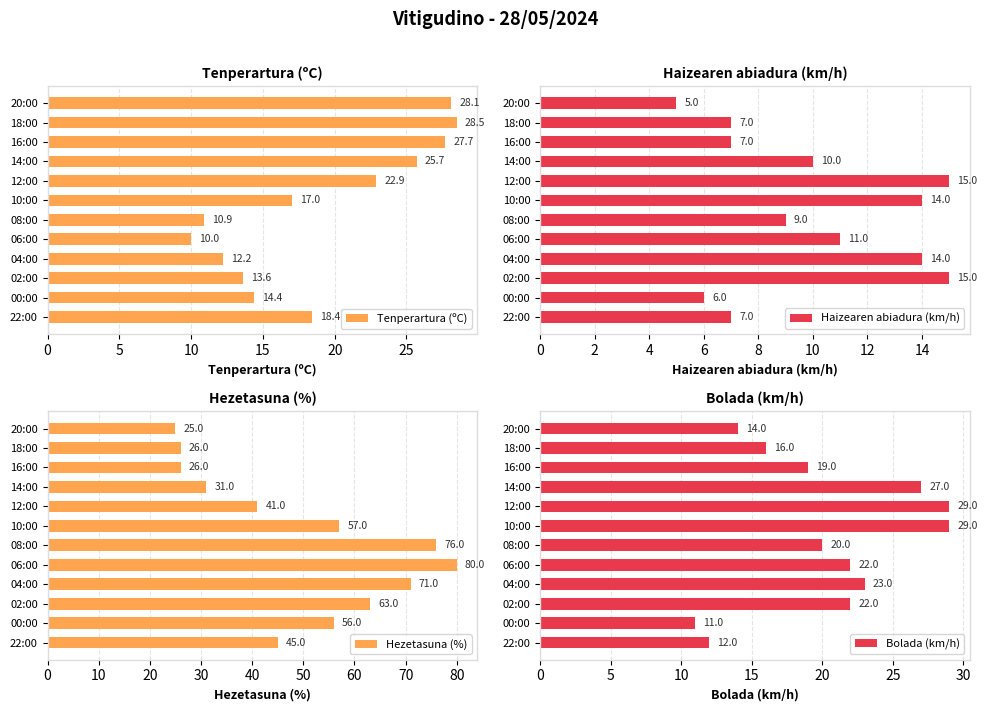

At 9, list the series in order from largest to smallest.

Hezetasuna (%), Bolada (km/h), Haizearen abiadura (km/h), Tenperartura (ºC)